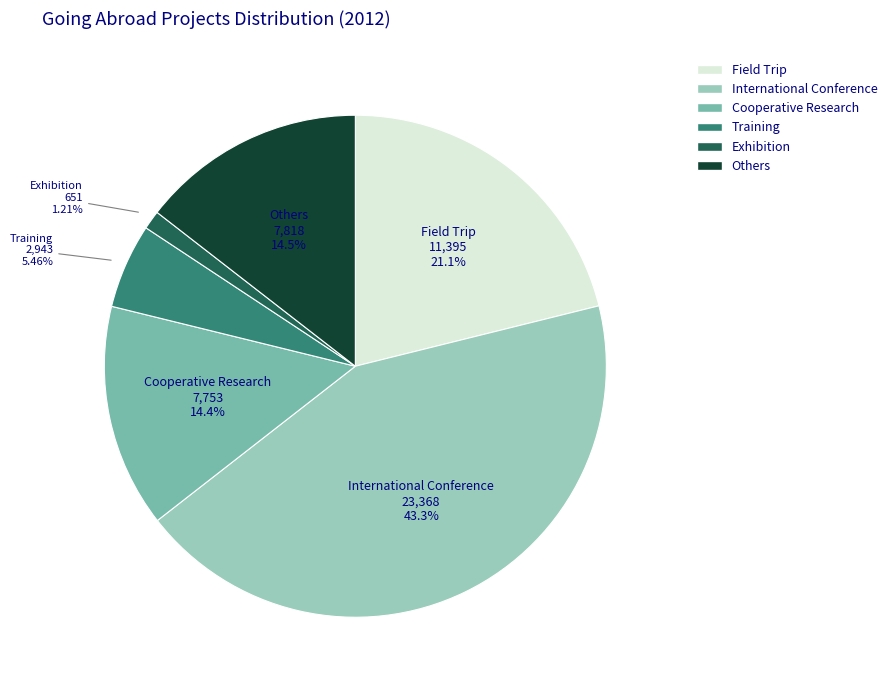

To the nearest percent, what is the average slice percentage?

17%